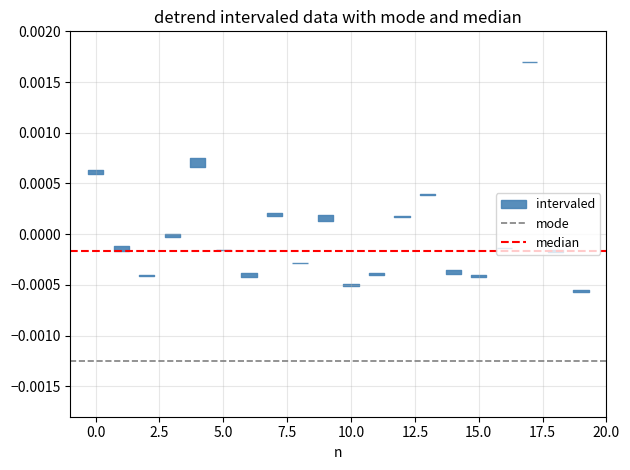

The value of mode at 0.0 is -0.0. True or false?

True